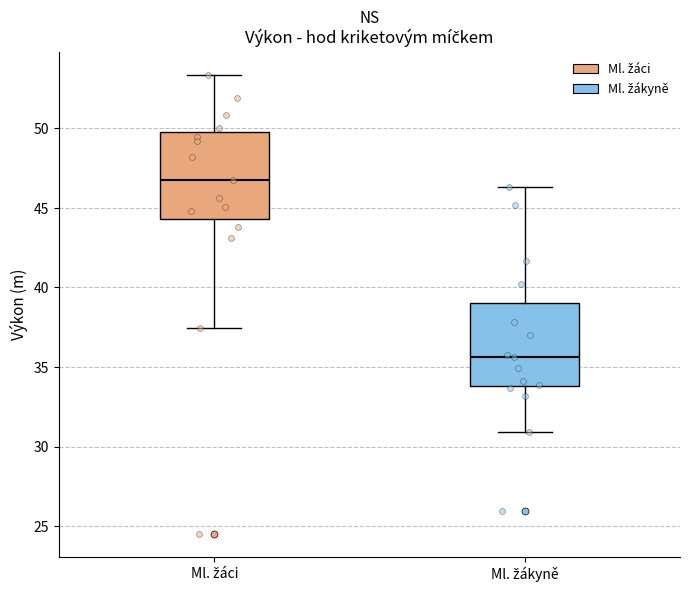

Where does the median line of the box for Ml. žáci sit on the y-axis? The values are not printed on the chart, so give them approximately, as read against the axis.

47.0